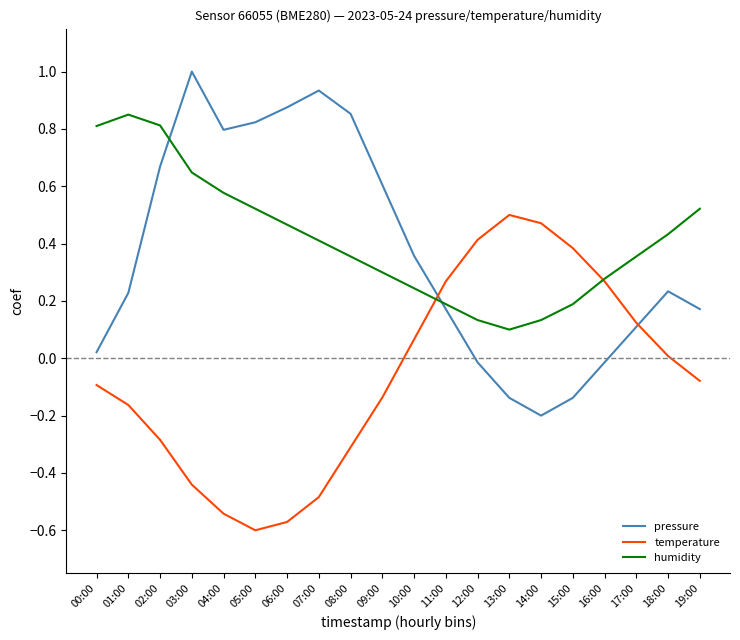

Is the value of temperature at 12:00 greater than the value of humidity at 03:00?

No